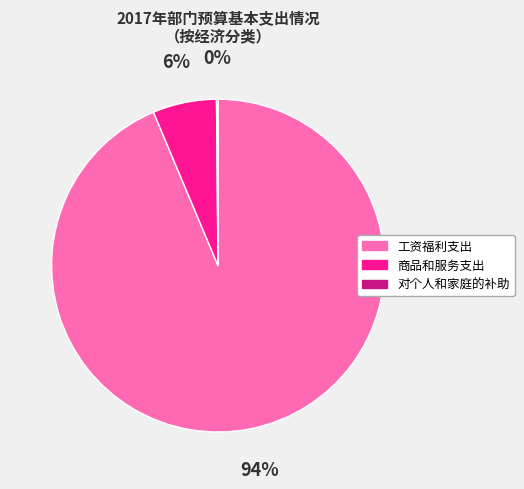

Which category has the biggest portion of the pie?

工资福利支出